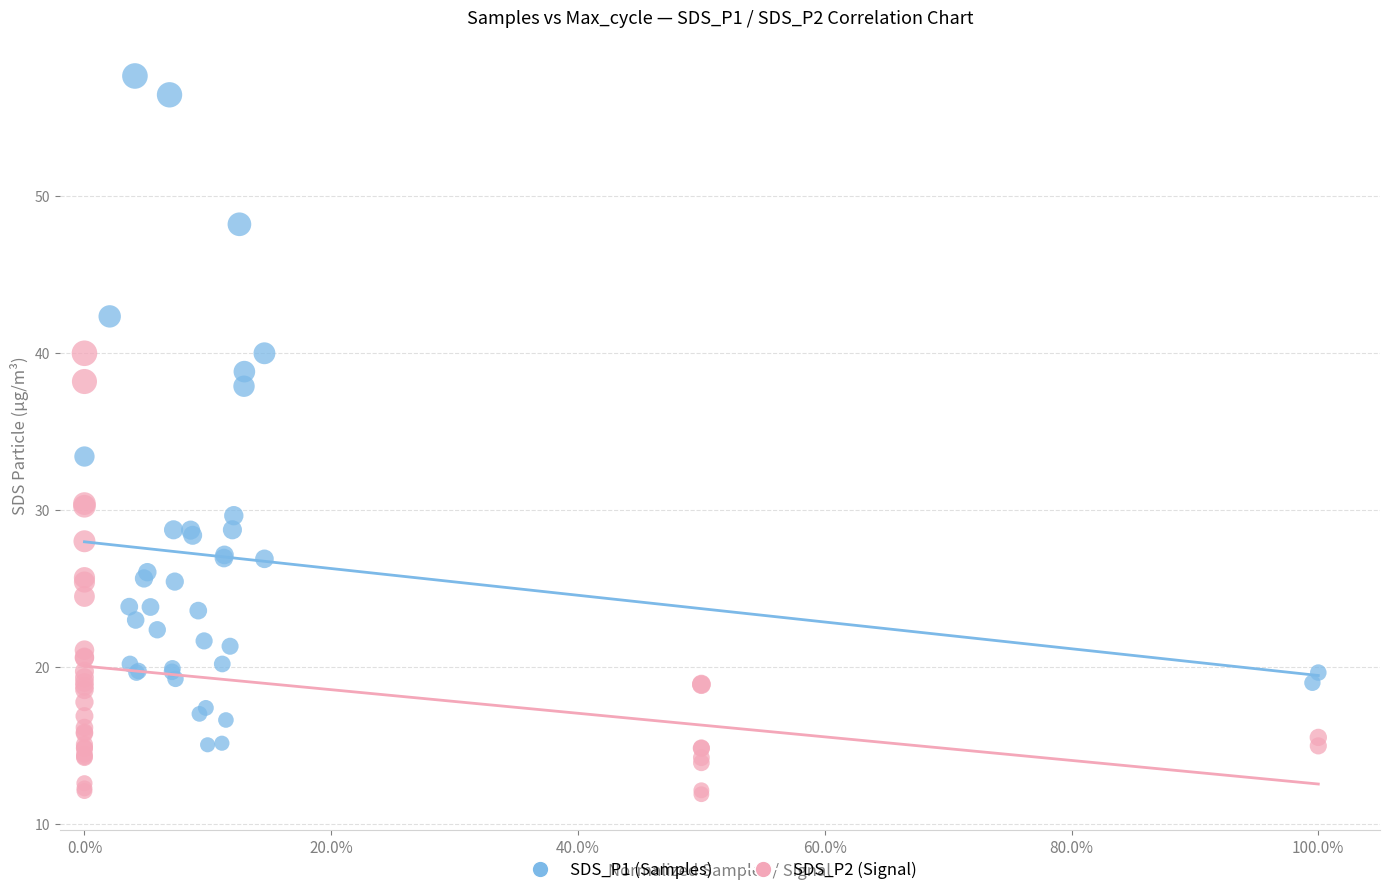

Which series contains the highest Y value?

SDS_P1 (Samples)